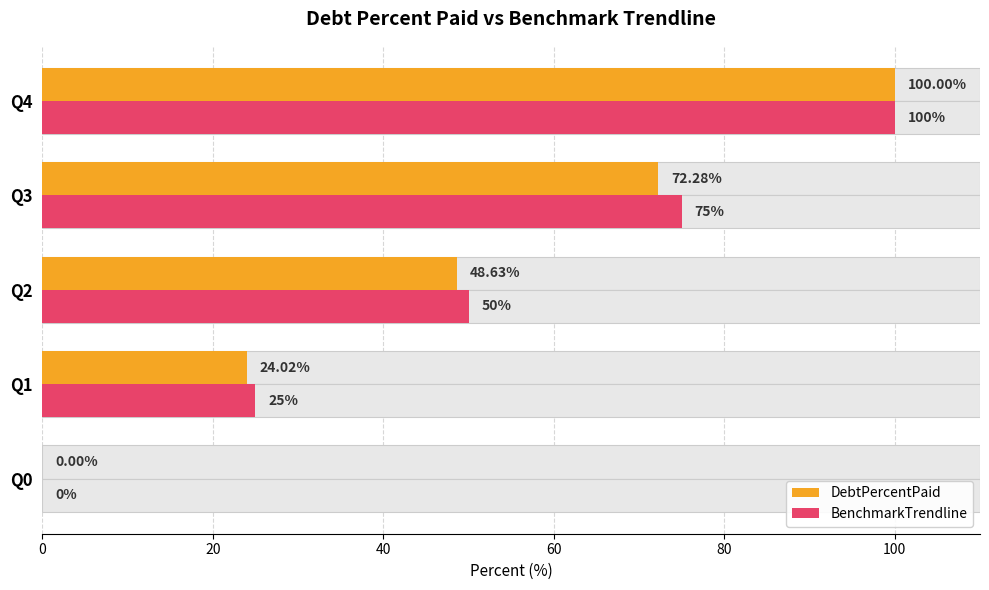

Which has a higher value, Q3 or Q0?

Q3